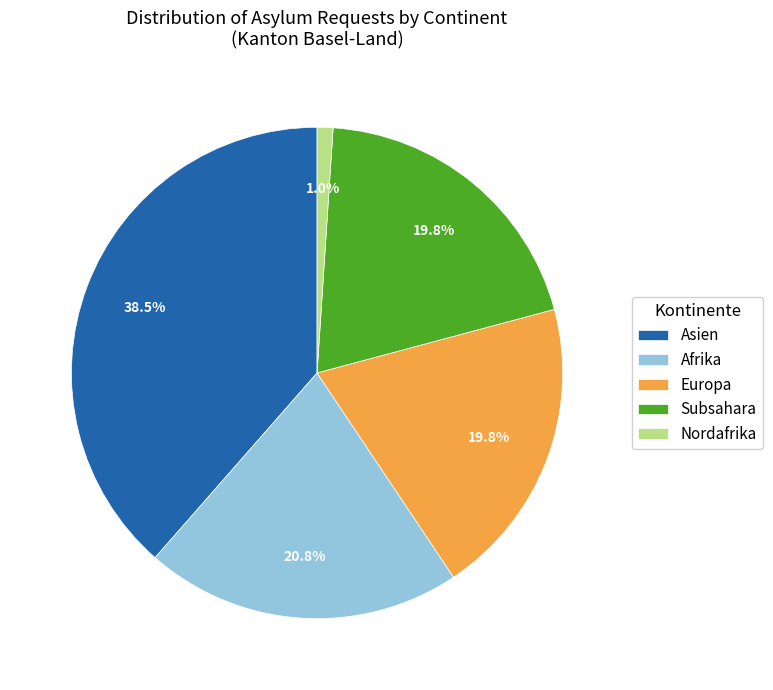

The Asien slice represents 48% of the pie. True or false?

False